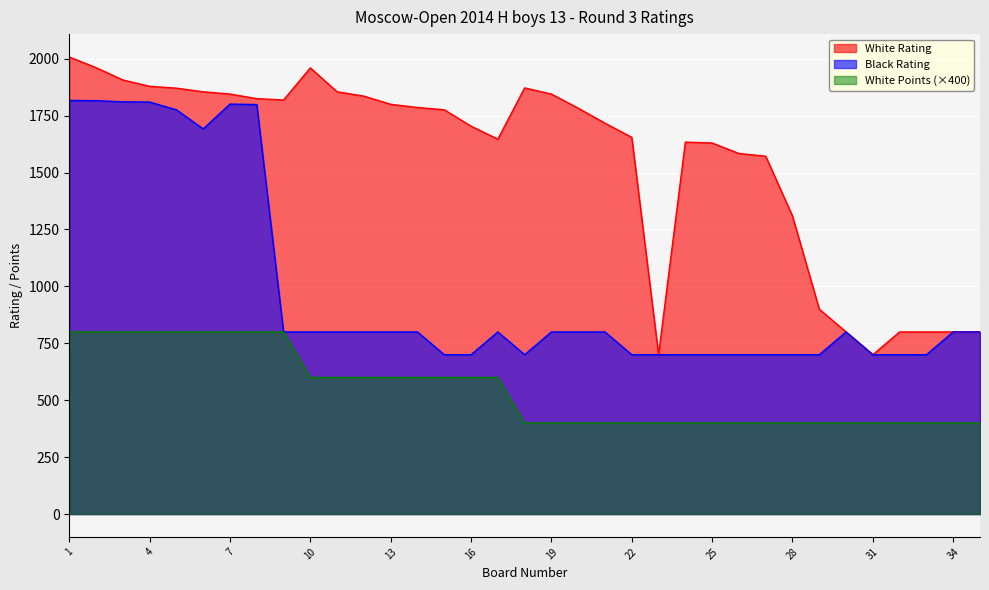

Reading left to right, what are all the values shown in this chart?

White Rating: 1=2008	2=1961	3=1907	4=1879	5=1871	6=1855	7=1845	8=1825	9=1819	10=1960	11=1855	12=1836	13=1800	14=1786	15=1776	16=1704	17=1647	18=1872	19=1845	20=1783	21=1717	22=1655	23=700	24=1634	25=1630	26=1584	27=1572	28=1309	29=900	30=800	31=700	32=800	33=800	34=800	35=800
Black Rating: 1=1817	2=1816	3=1811	4=1810	5=1776	6=1692	7=1801	8=1799	9=800	10=800	11=800	12=800	13=800	14=800	15=700	16=700	17=800	18=700	19=800	20=800	21=800	22=700	23=700	24=700	25=700	26=700	27=700	28=700	29=700	30=800	31=700	32=700	33=700	34=800	35=800
White Points: 1=800	2=800	3=800	4=800	5=800	6=800	7=800	8=800	9=800	10=600	11=600	12=600	13=600	14=600	15=600	16=600	17=600	18=400	19=400	20=400	21=400	22=400	23=400	24=400	25=400	26=400	27=400	28=400	29=400	30=400	31=400	32=400	33=400	34=400	35=400